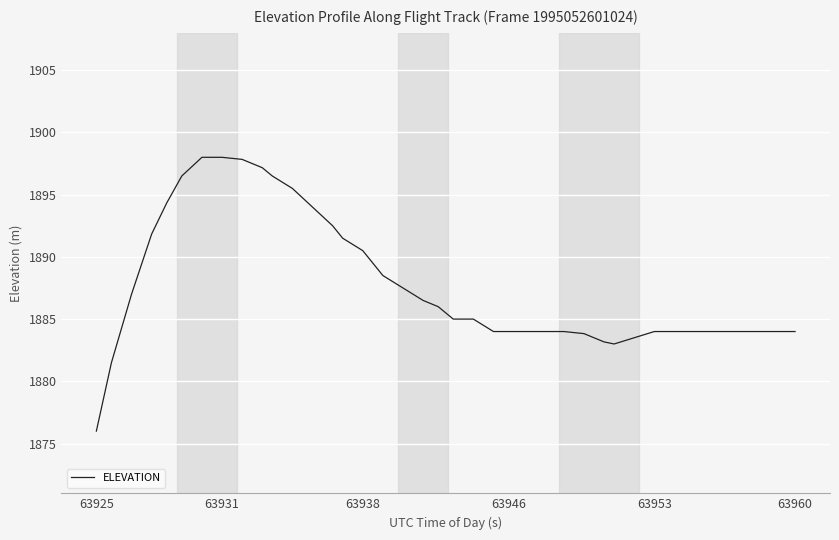

What is the maximum value shown in the chart?

1898.0